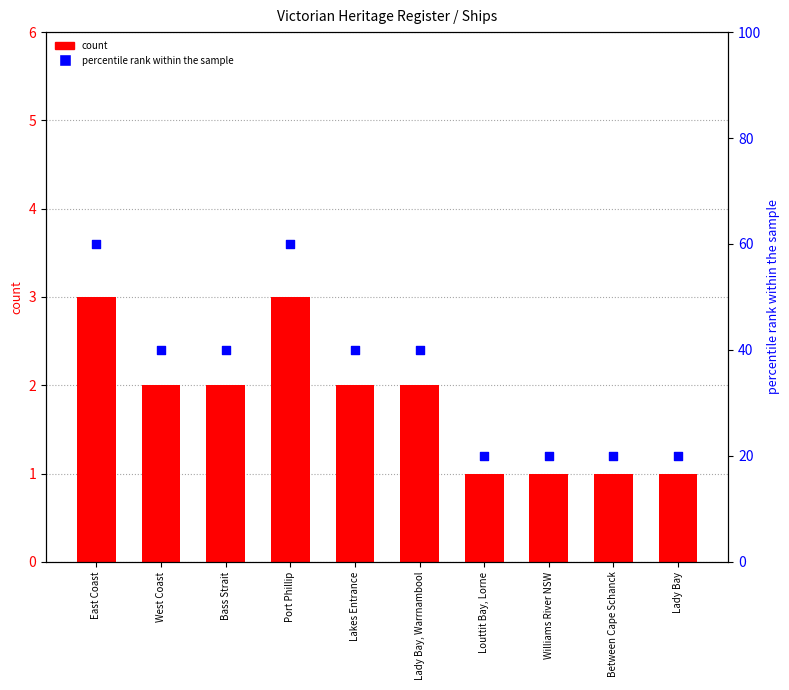

At which category is the sum across all series the highest?

East Coast